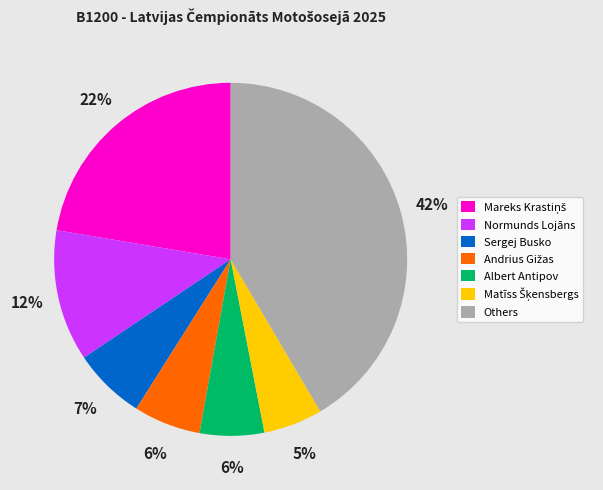

Which slice is the largest?

Others